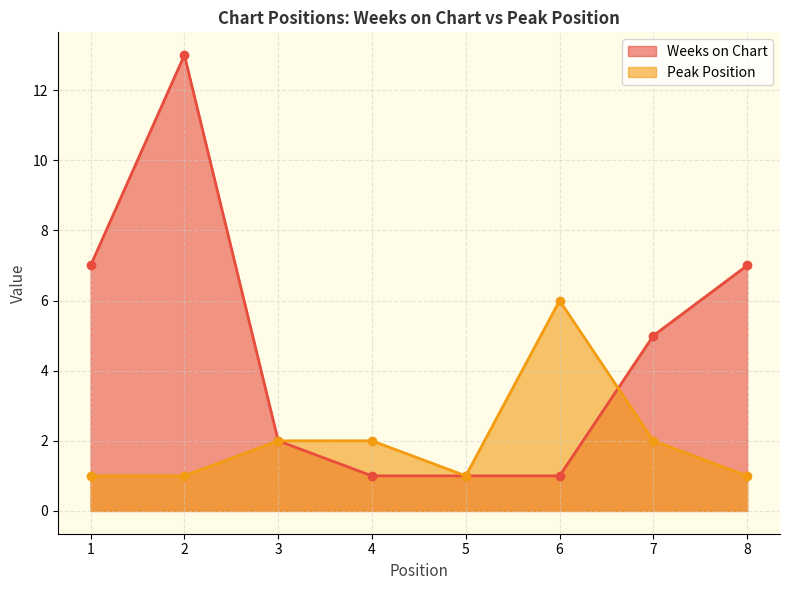

Which has a higher value, 6 or 3?

3